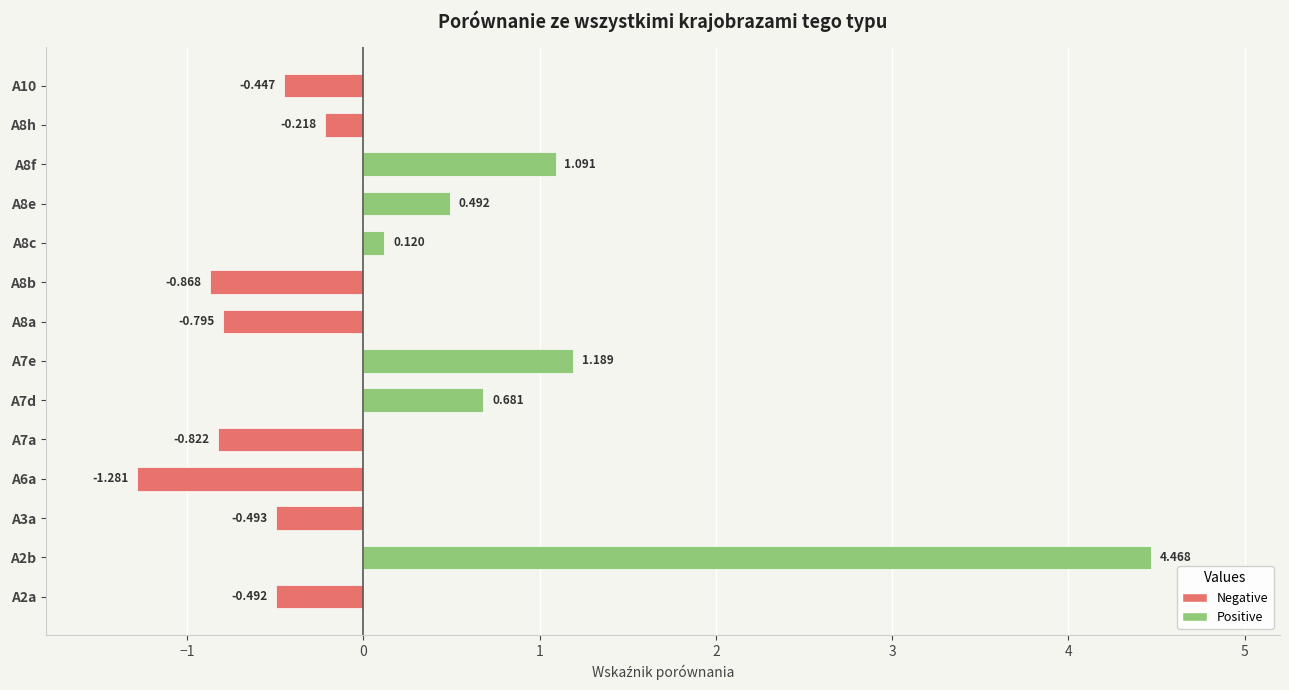

How many categories are shown in the chart?

14